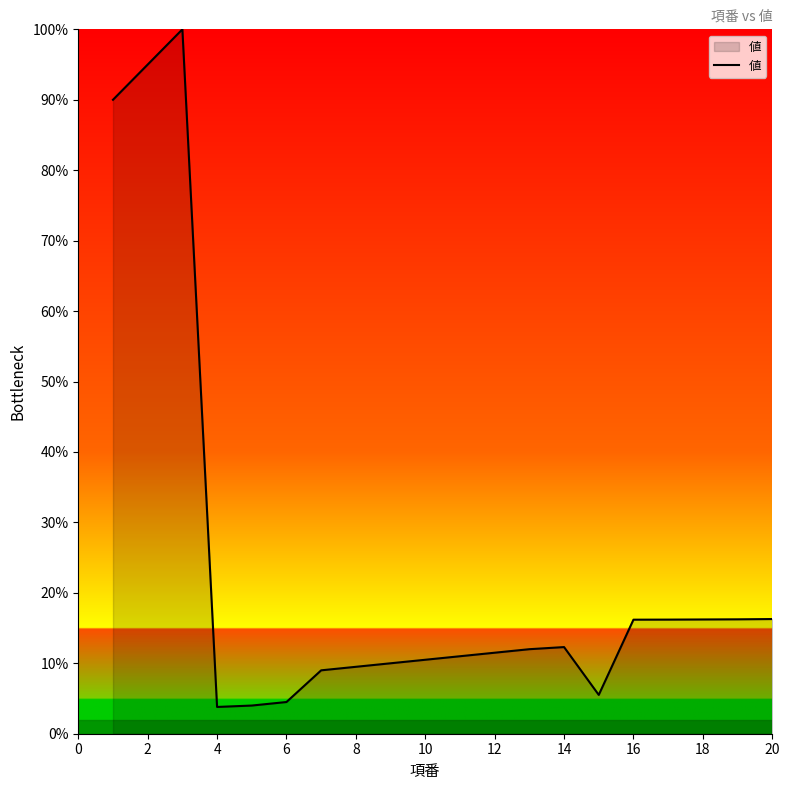

What is the difference between the maximum and minimum values?

96.2